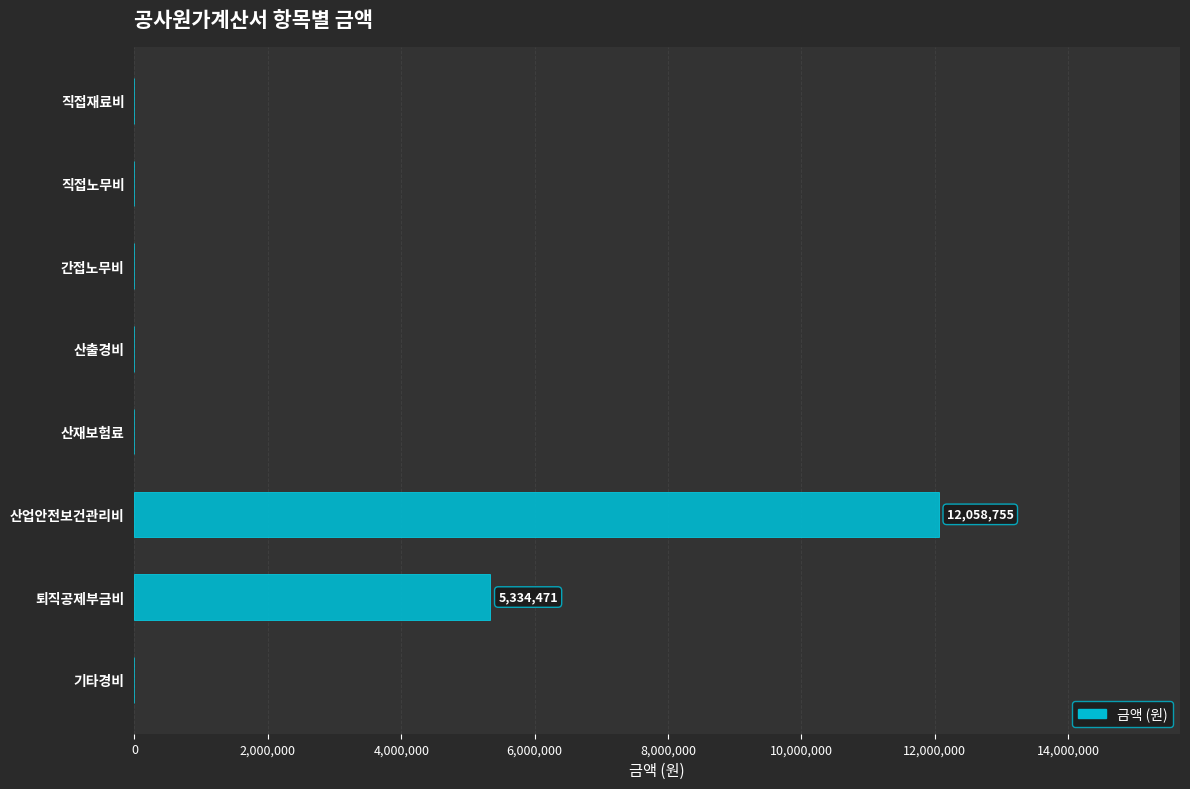

Count the values in the range 0 to 5334471.

7